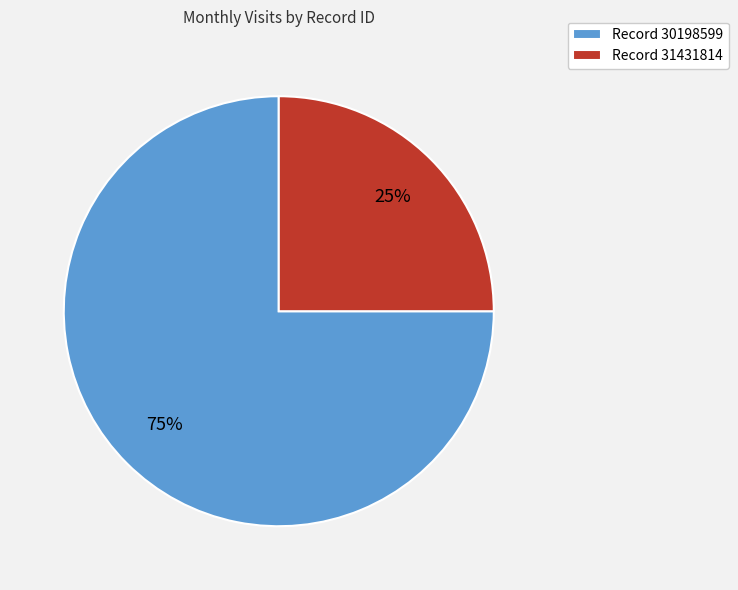

Combined, do Record 31431814 and Record 30198599 account for over 50%?

Yes